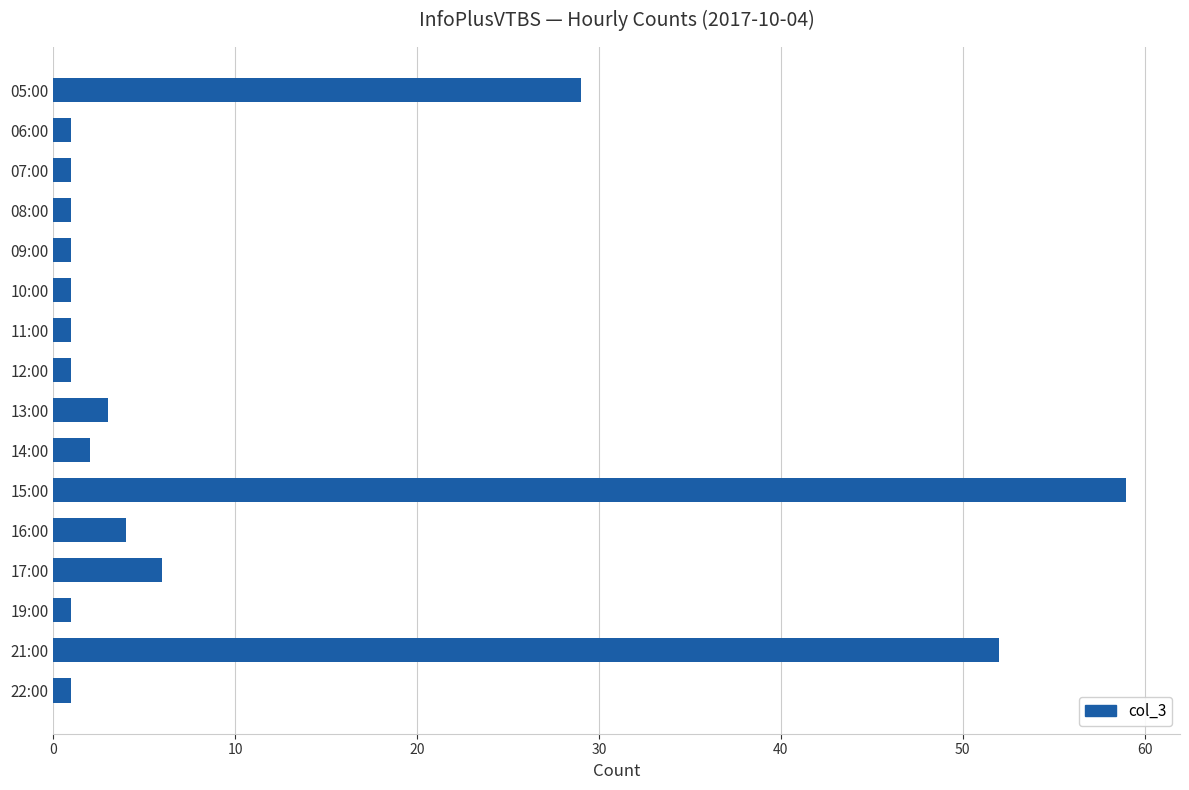

What is the average value?

10